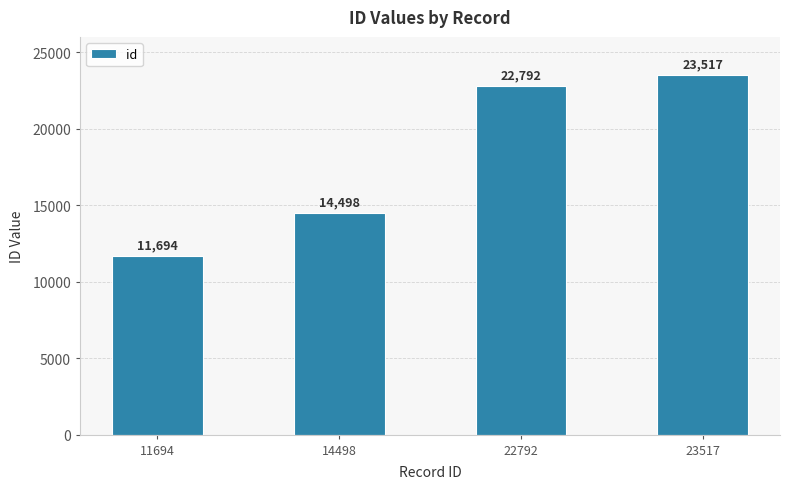

Between 14498 and 23517, which is larger?

23517